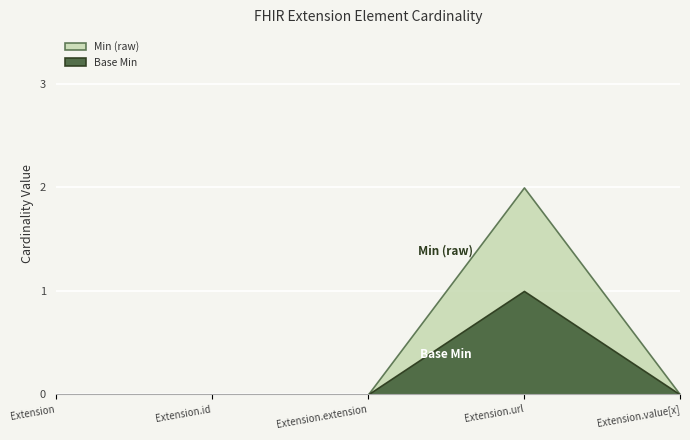

What is the difference between the maximum and minimum values in the Base Min series?

1